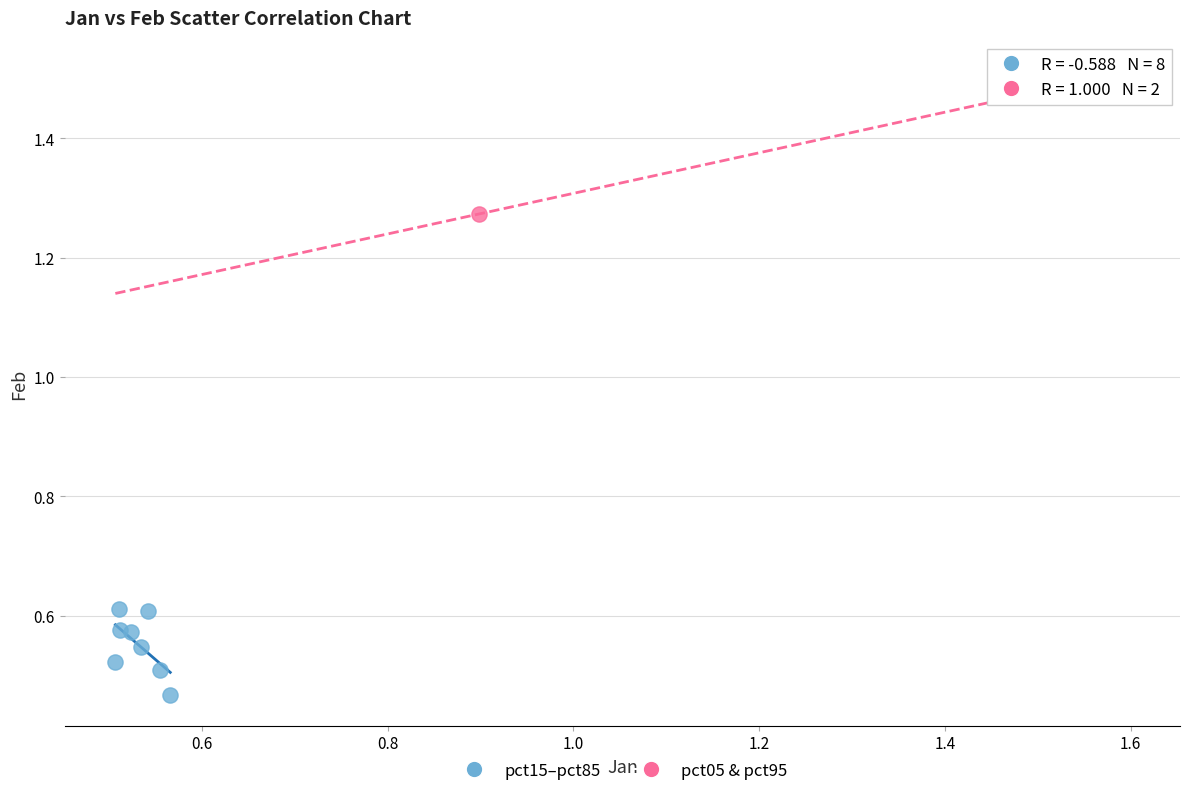

What are all the series names shown in the legend?

pct15–pct85, pct05 & pct95